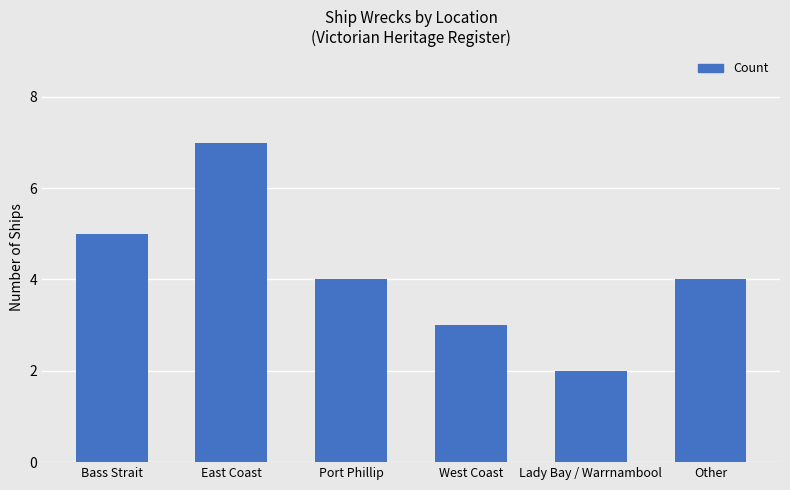

What is the sum of the values at West Coast and Port Phillip?

7